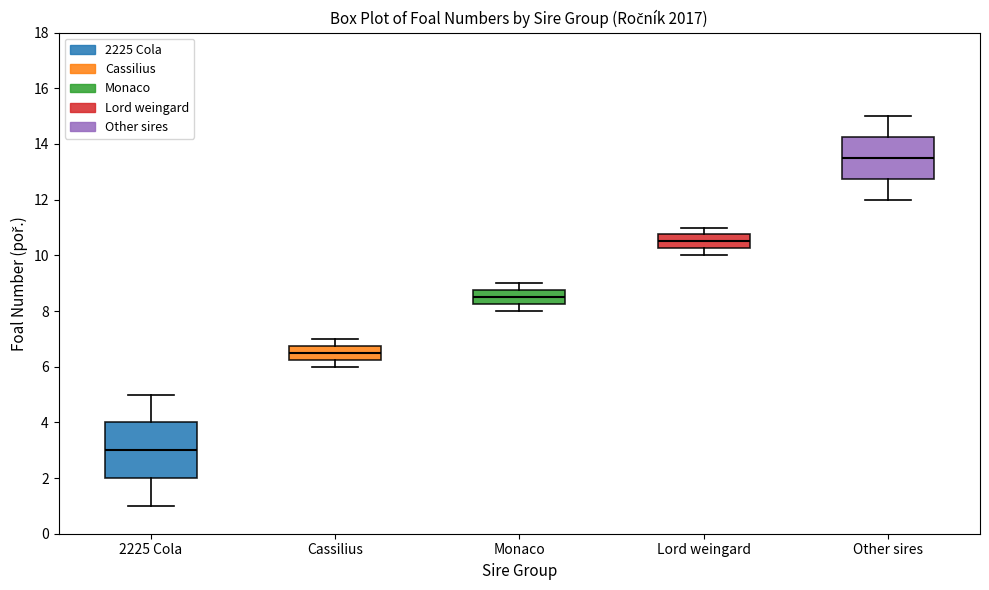

Reading left to right, transcribe this box plot: for each box, give where its median line is, the range the box spans, and where its two whiskers end, as read against the y-axis. The values are not printed on the chart, so give them approximately, as read against the axis.

2225 Cola: median 3.0, box 2.0 to 4.0, whiskers 1.0 to 5.0
Cassilius: median 6.6, box 6.2 to 6.8, whiskers 6.0 to 7.0
Monaco: median 8.6, box 8.2 to 8.8, whiskers 8.0 to 9.0
Lord weingard: median 10.6, box 10.2 to 10.8, whiskers 10.0 to 11.0
Other sires: median 13.6, box 12.8 to 14.2, whiskers 12.0 to 15.0